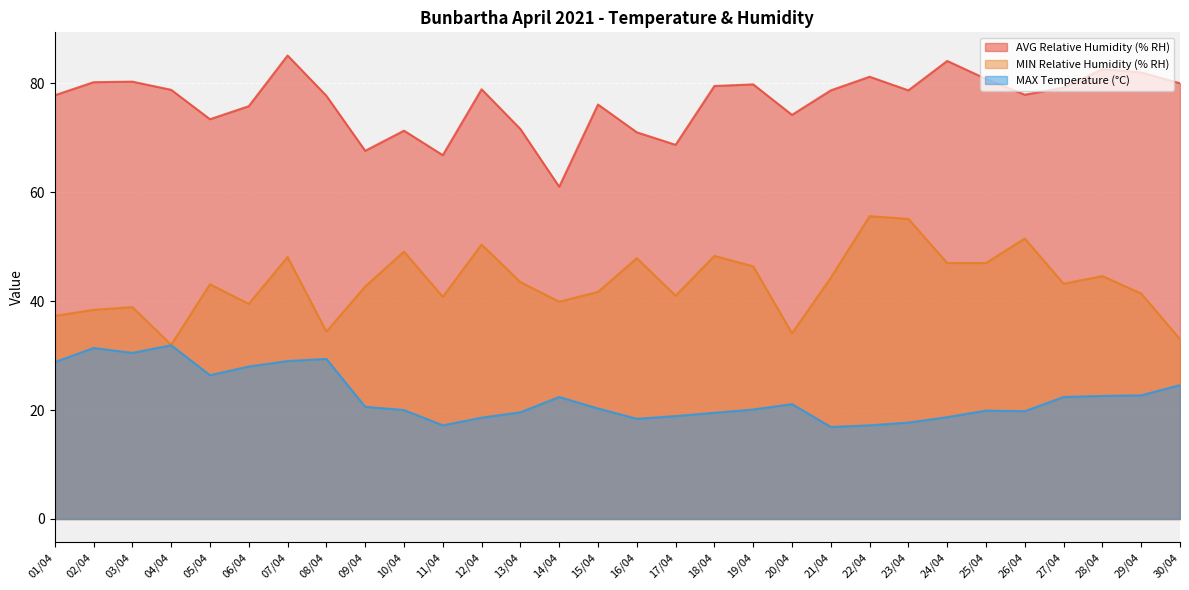

Reading right to left, list all the values displayed in this chart.

AVG Relative Humidity (% RH): 30/04=80.0	29/04=82.0	28/04=82.6	27/04=79.2	26/04=77.9	25/04=80.8	24/04=84.1	23/04=78.7	22/04=81.2	21/04=78.7	20/04=74.2	19/04=79.8	18/04=79.5	17/04=68.7	16/04=71.0	15/04=76.1	14/04=61.0	13/04=71.6	12/04=78.9	11/04=66.8	10/04=71.3	09/04=67.6	08/04=77.7	07/04=85.1	06/04=75.8	05/04=73.4	04/04=78.8	03/04=80.3	02/04=80.2	01/04=77.8
MIN Relative Humidity (% RH): 30/04=33.0	29/04=41.4	28/04=44.6	27/04=43.2	26/04=51.5	25/04=47.0	24/04=47.0	23/04=55.1	22/04=55.6	21/04=44.3	20/04=34.1	19/04=46.4	18/04=48.3	17/04=41.0	16/04=47.9	15/04=41.7	14/04=39.9	13/04=43.5	12/04=50.4	11/04=40.8	10/04=49.1	09/04=42.7	08/04=34.4	07/04=48.1	06/04=39.5	05/04=43.1	04/04=32.0	03/04=38.9	02/04=38.4	01/04=37.3
MAX Temperature (°C): 30/04=24.6	29/04=22.7	28/04=22.6	27/04=22.4	26/04=19.8	25/04=19.9	24/04=18.7	23/04=17.7	22/04=17.2	21/04=16.9	20/04=21.1	19/04=20.1	18/04=19.5	17/04=18.9	16/04=18.4	15/04=20.3	14/04=22.4	13/04=19.6	12/04=18.6	11/04=17.2	10/04=20.0	09/04=20.6	08/04=29.4	07/04=29.0	06/04=28.0	05/04=26.4	04/04=31.9	03/04=30.5	02/04=31.4	01/04=28.8